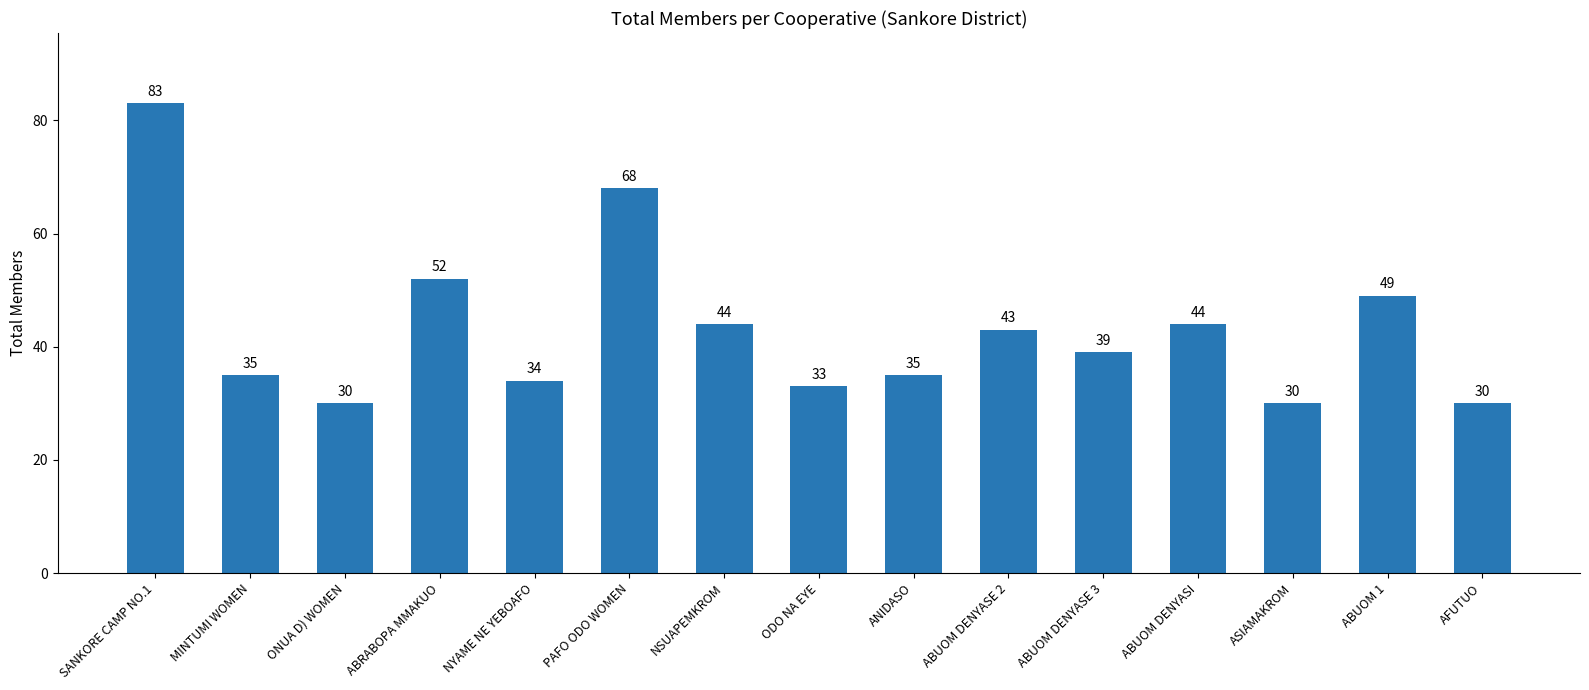

What is the value of the 4th bar from the left?

52